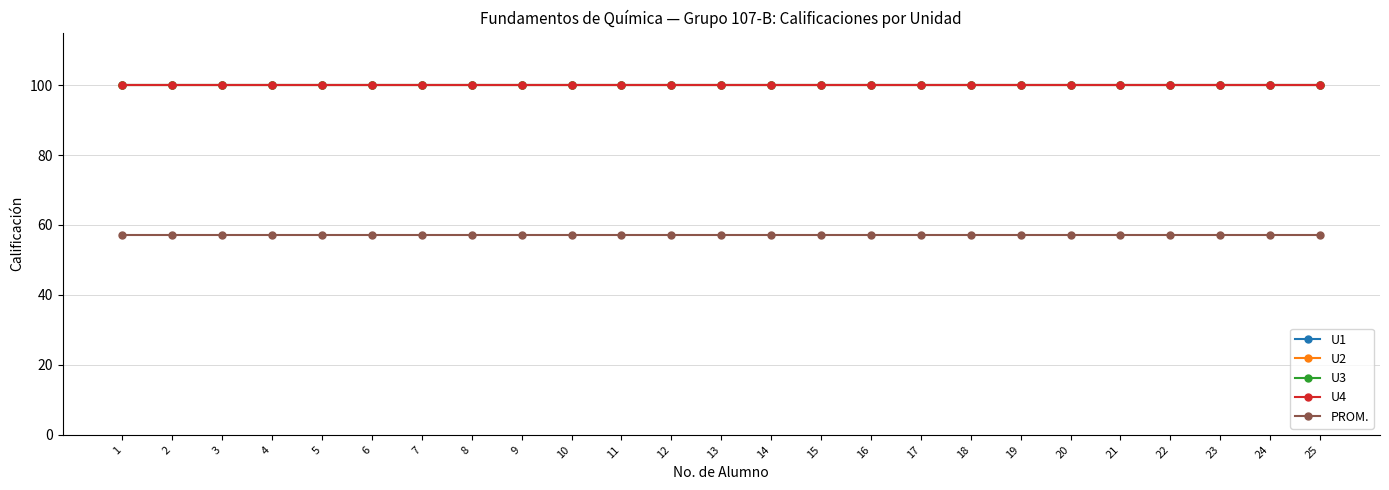

Does the chart have visible grid lines?

Yes